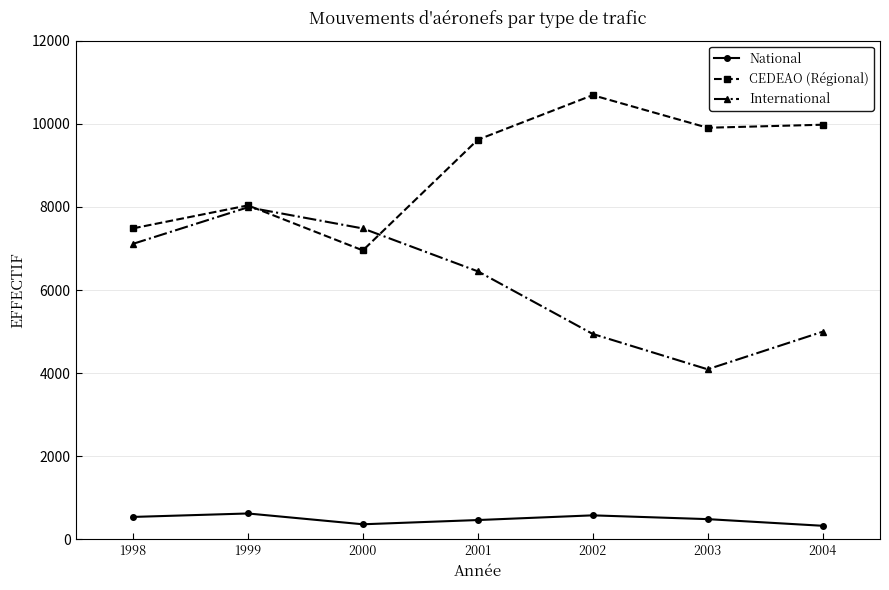

Is it true that National equals 624 at 1999?

True